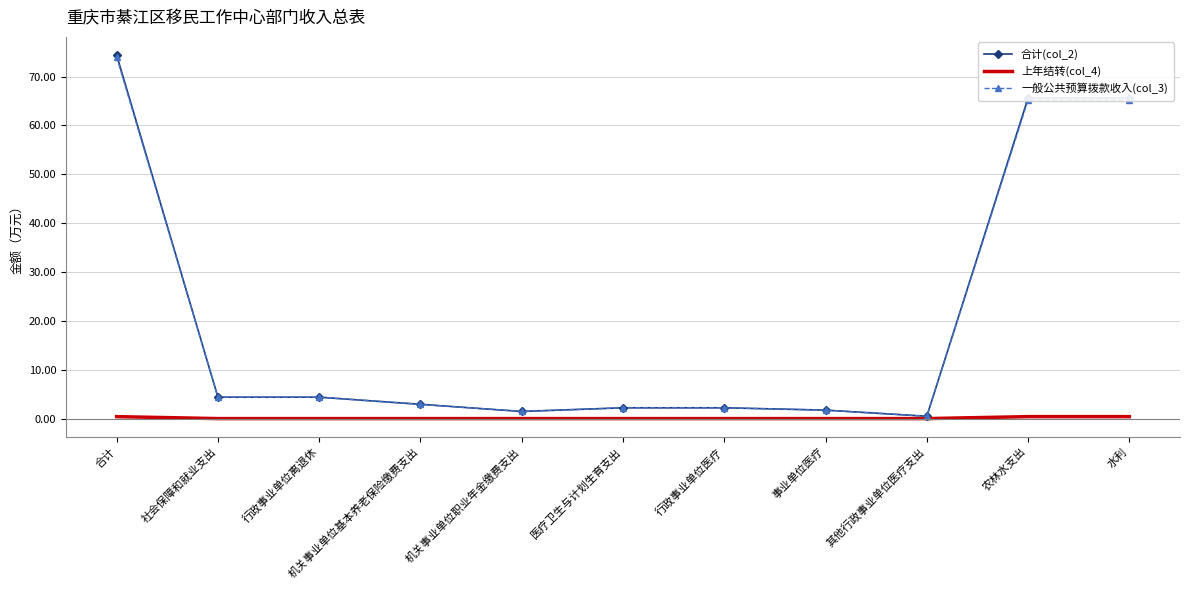

Where does the 合计(col_2) series first go above 2?

合计